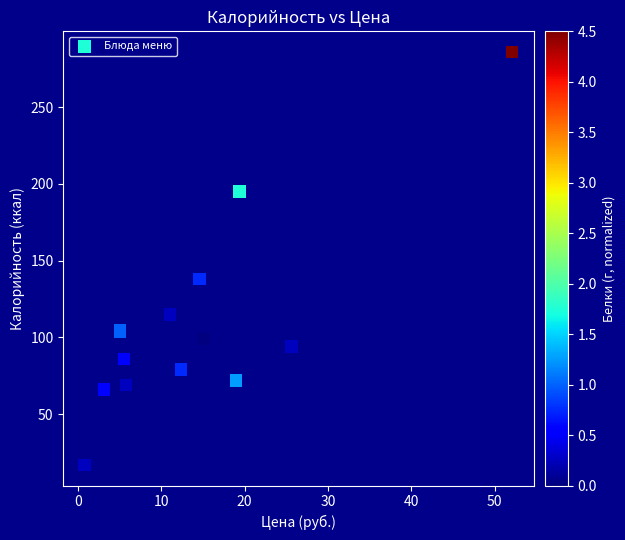

What Y value in the scatter plot is closest to 151?

138